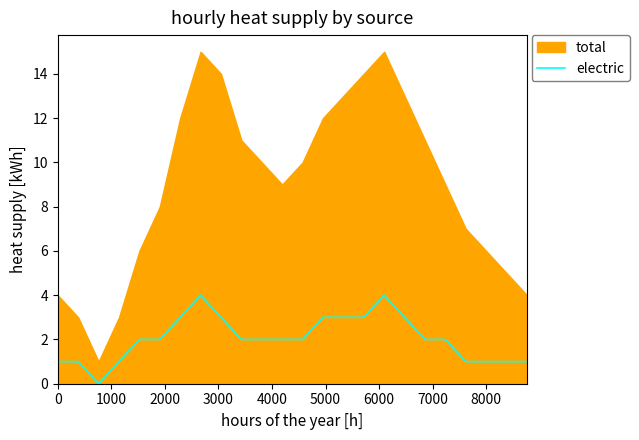

What is the maximum value for electric?

4